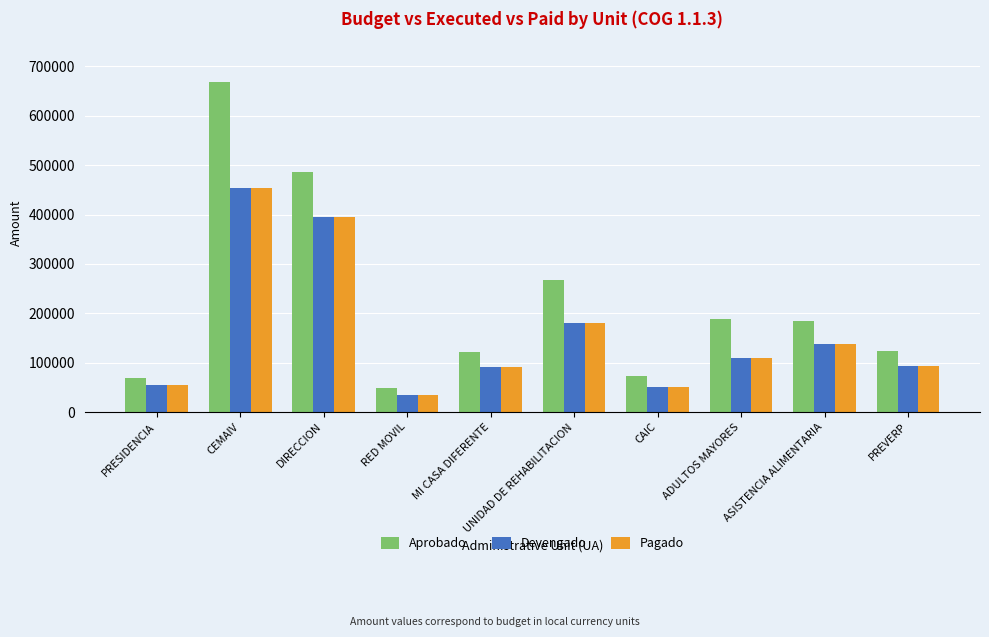

At which category is the sum across all series the highest?

CEMAIV